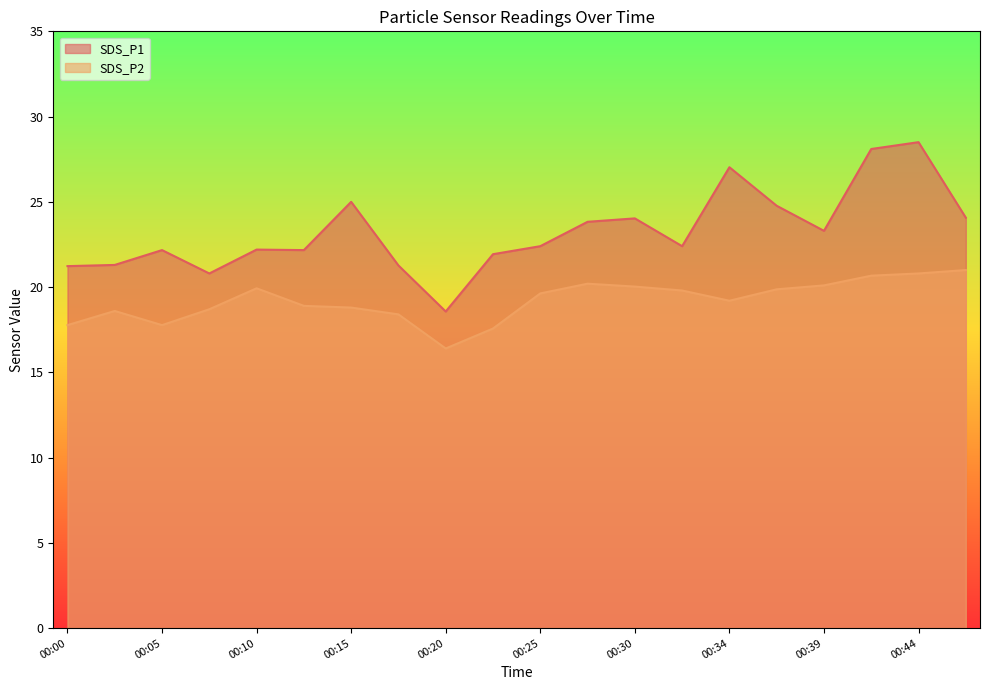

What is the value of the SDS_P2 point at the 13th from the left?

20.0